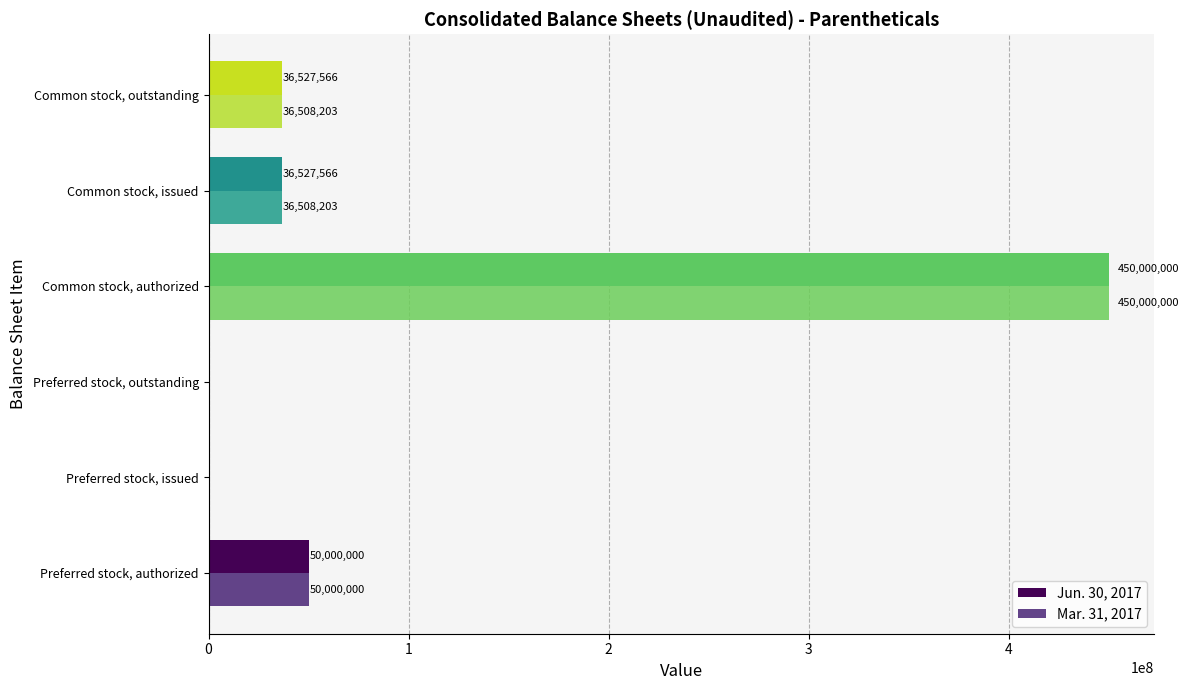

Which category has the highest value in the Mar. 31, 2017 series?

Common stock, authorized